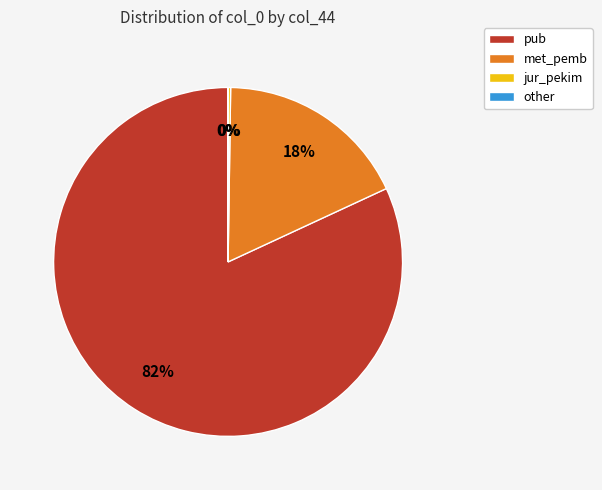

Does met_pemb account for over 50% of the chart?

No